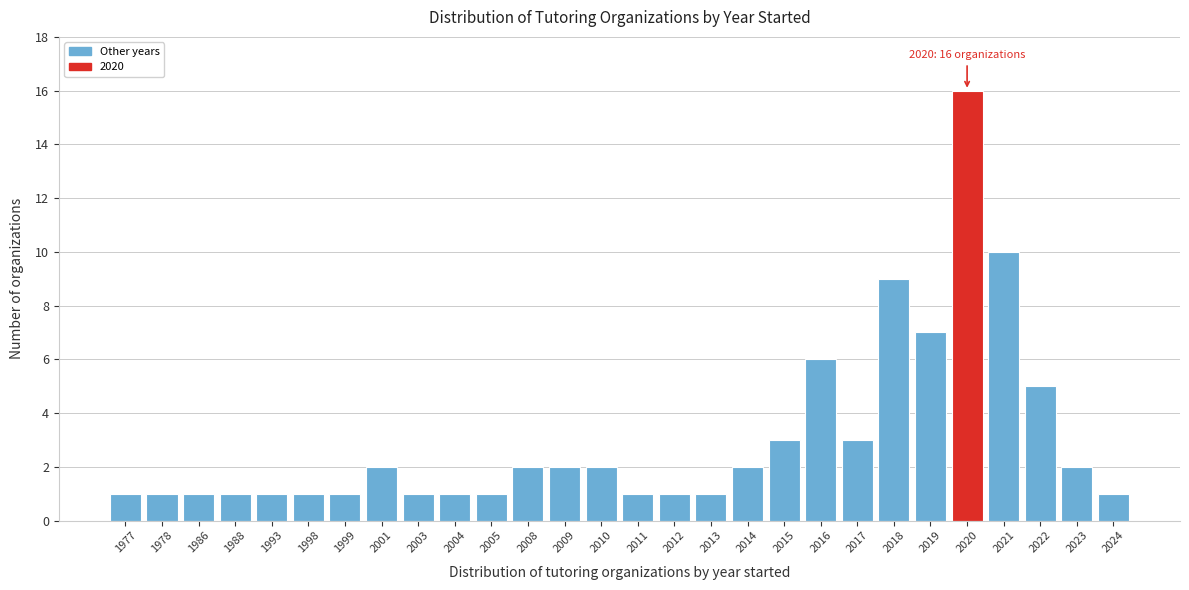

Reading left to right, extract all data points from this chart.

1	1	1	1	1	1	1	2	1	1	1	2	2	2	1	1	1	2	3	6	3	9	7	16	10	5	2	1